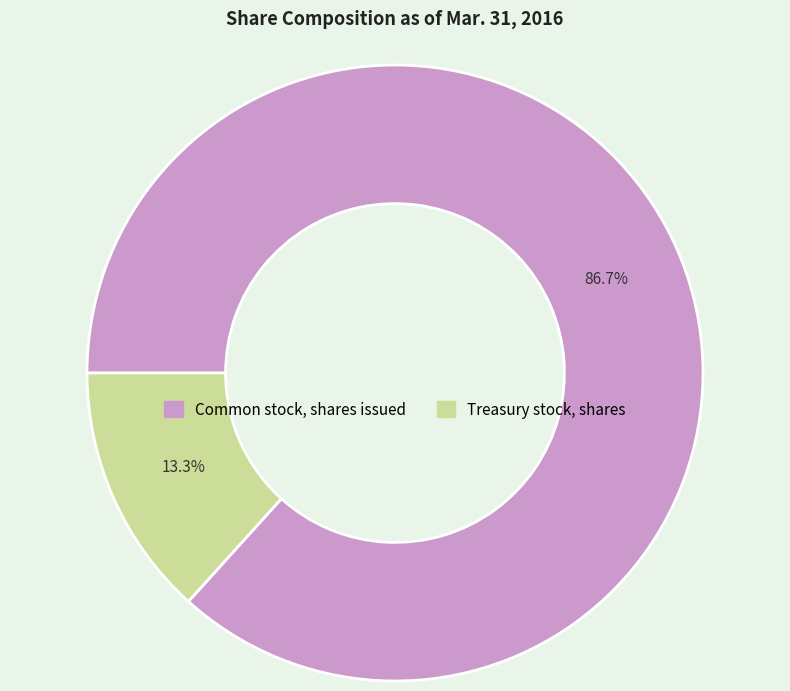

Combined, do Common stock, shares issued and Treasury stock, shares account for over 50%?

Yes